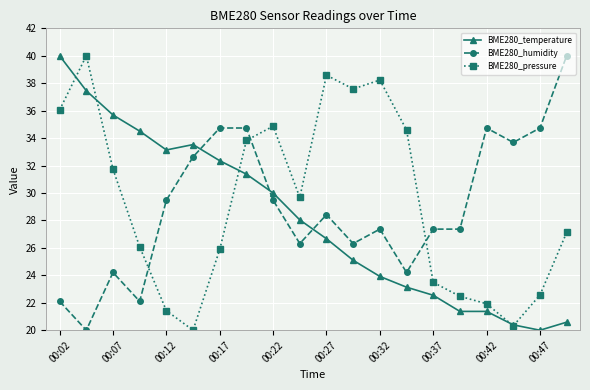

Rank the series by their average value, from lowest to highest.

BME280_temperature, BME280_humidity, BME280_pressure